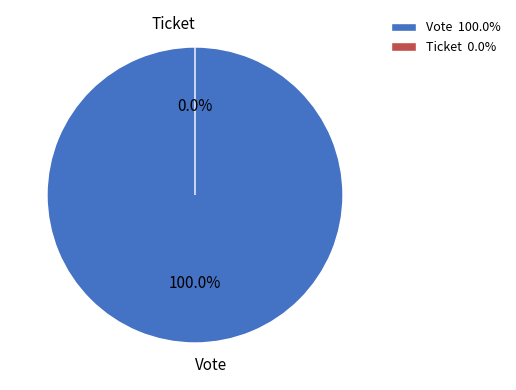

How many segments does this pie chart have?

2